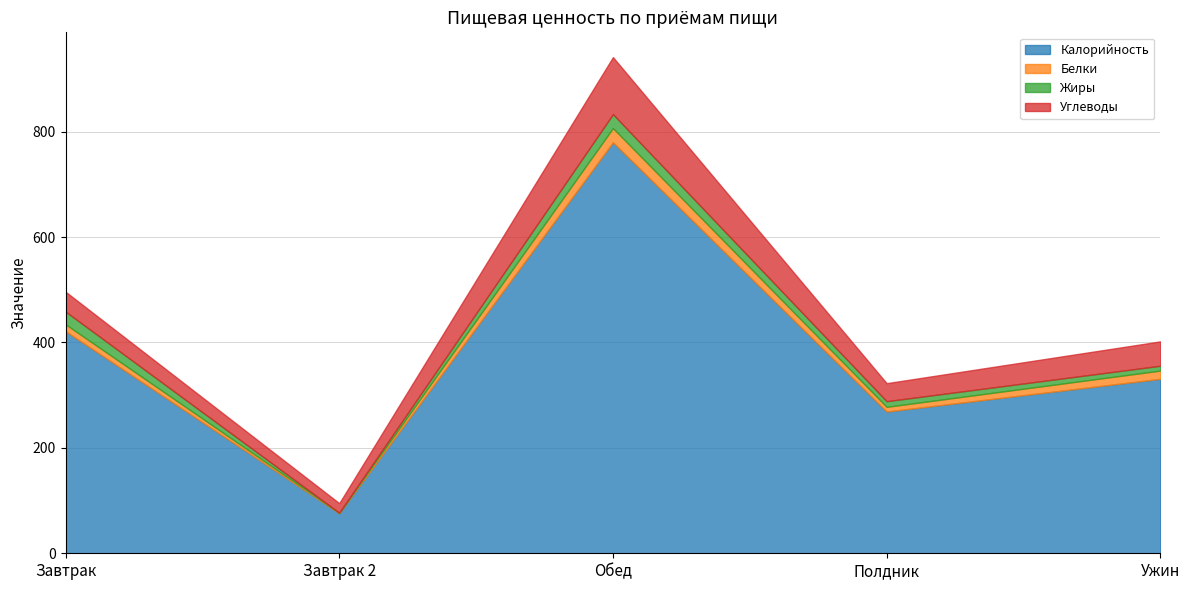

True or false: Углеводы and Калорийность intersect in this chart.

False